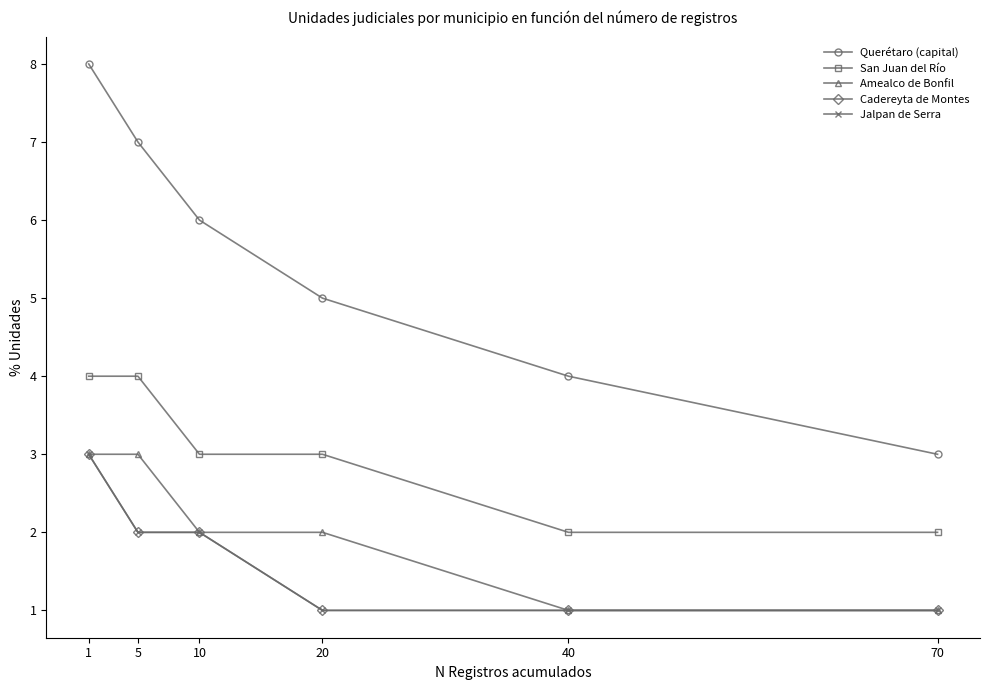

The value of Querétaro (capital) at 5 is 3. True or false?

False